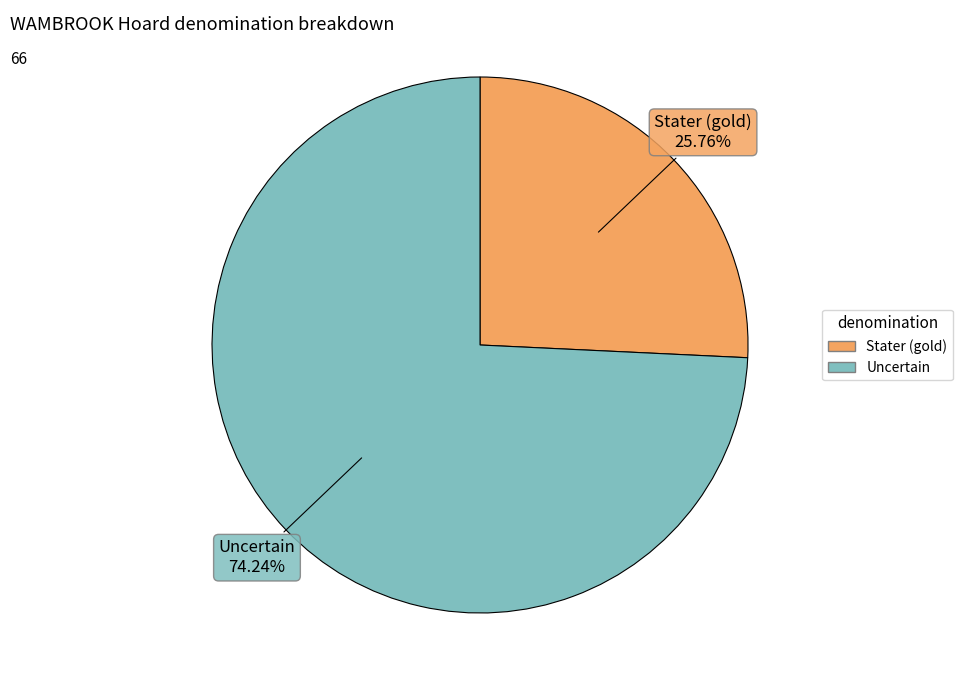

How many slices are in this pie chart?

2